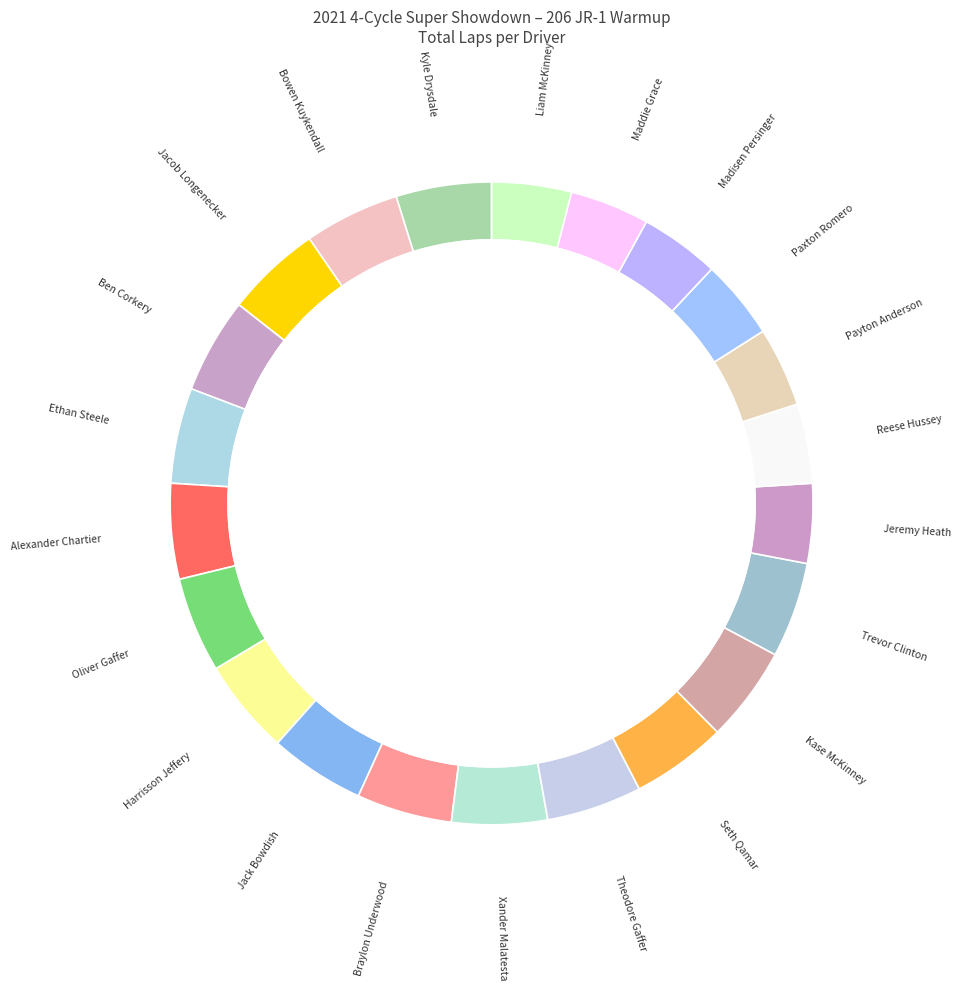

How many slices are in this pie chart?

22